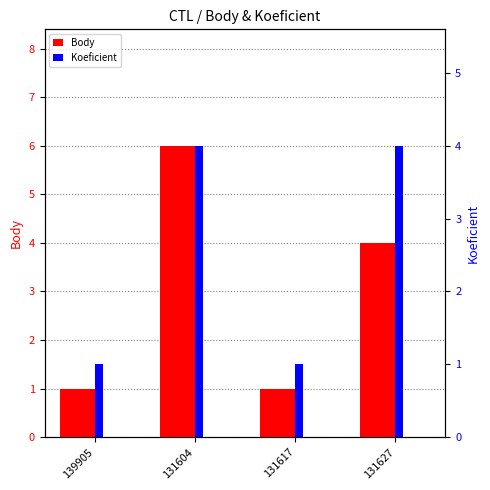

Rank the series by their average value, from highest to lowest.

Body, Koeficient